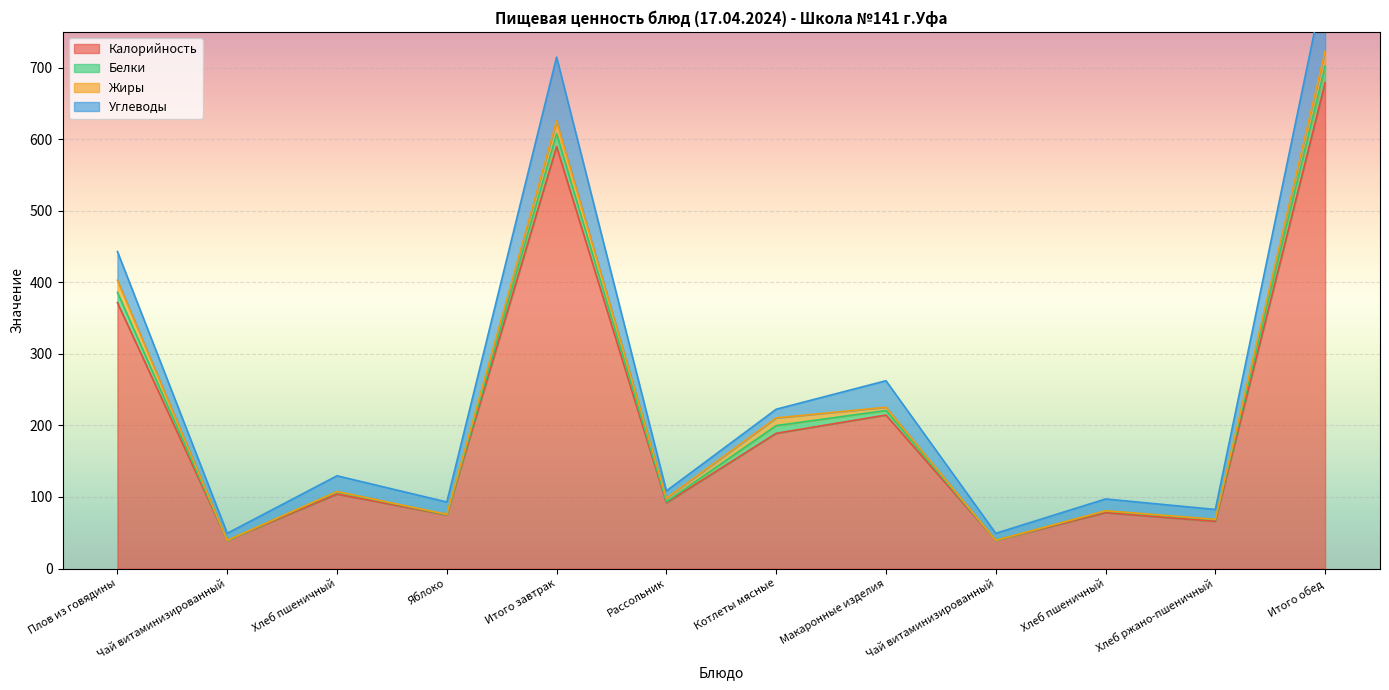

Does the chart display data point markers on the line(s)?

No